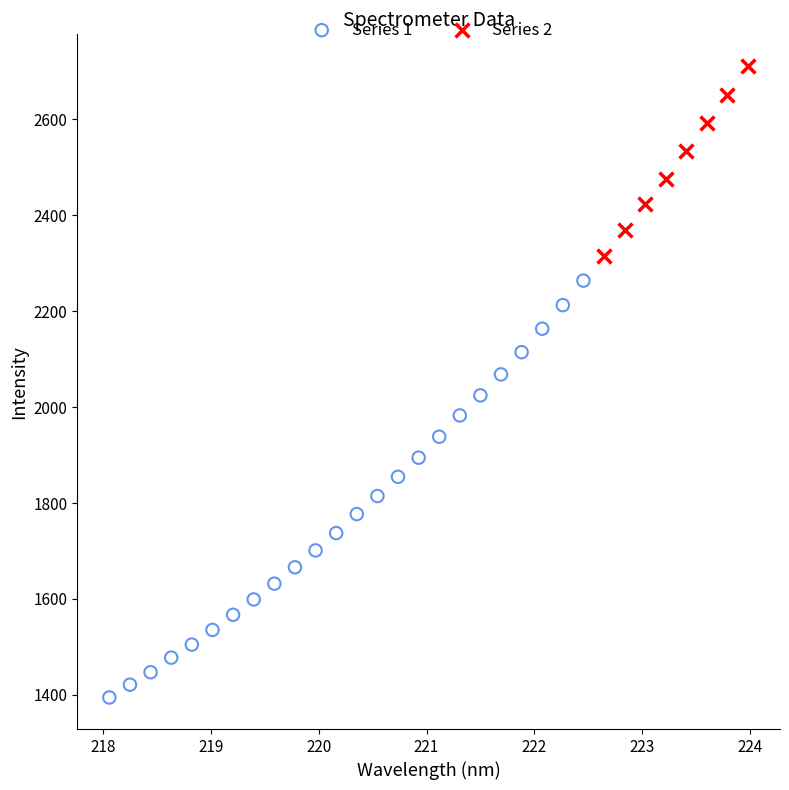

What are all the series names shown in the legend?

Series 1, Series 2